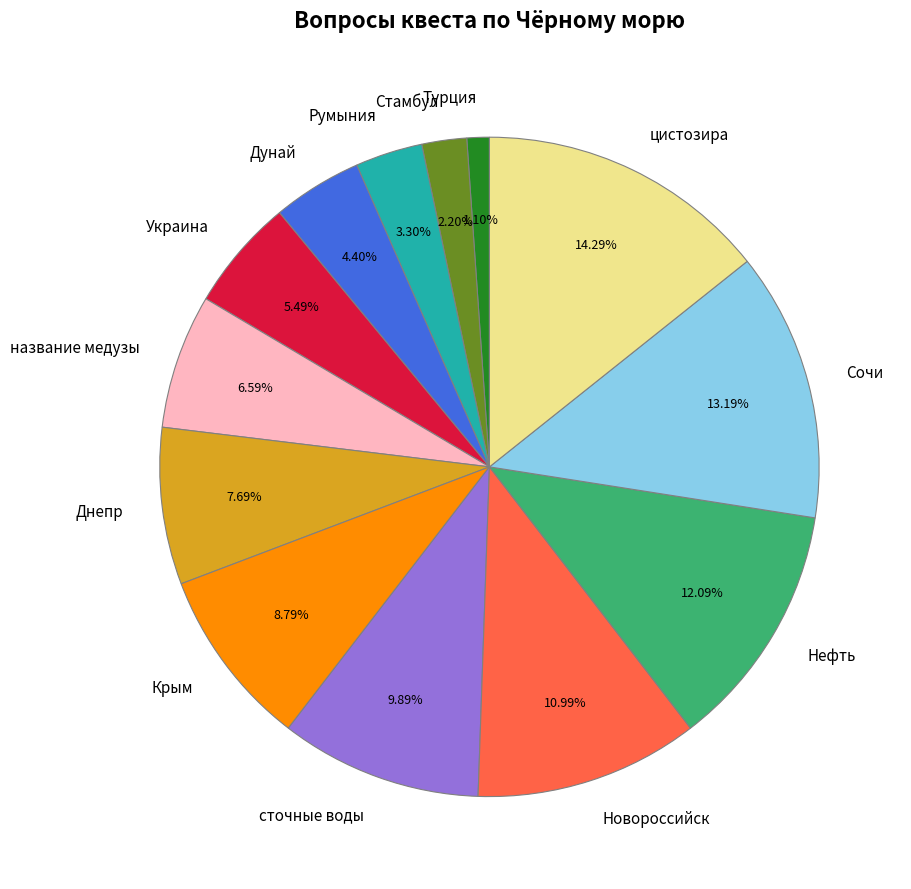

Between Днепр and Новороссийск, which is larger?

Новороссийск